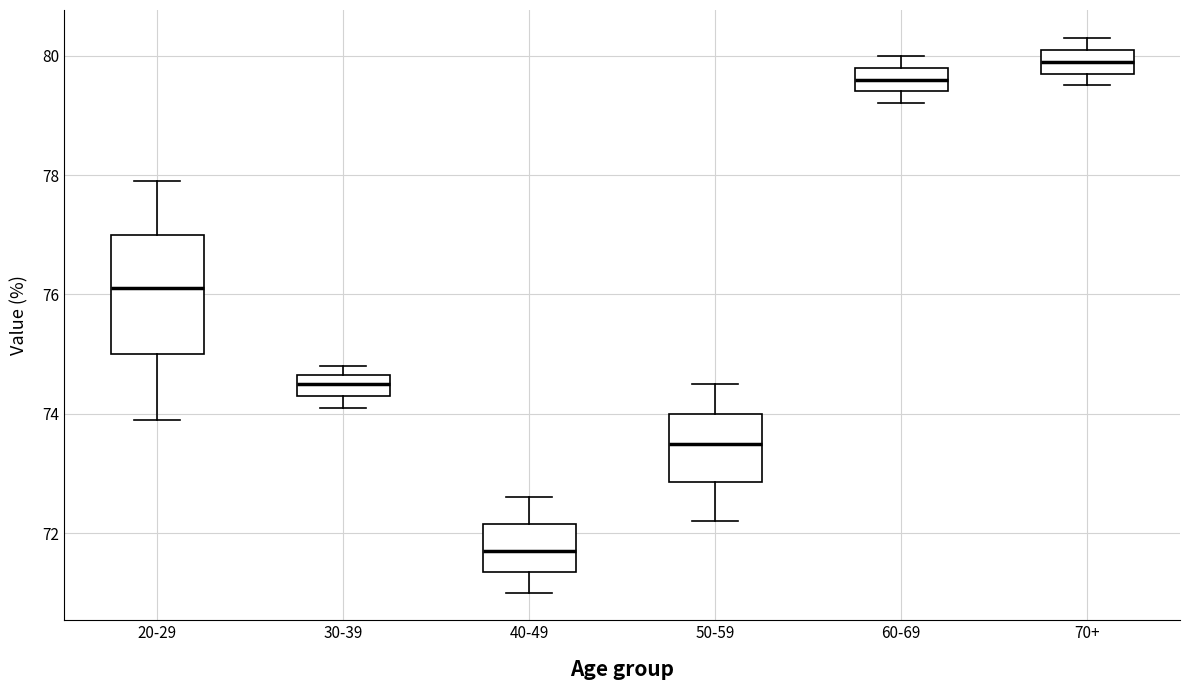

Reading left to right, read every box against the y-axis: the position of its median line, the range the box covers, and the ends of its whiskers. The values are not printed on the chart, so give them approximately, as read against the axis.

20-29: median 76.2, box 75.0 to 77.0, whiskers 74.0 to 78.0
30-39: median 74.6 (inside the box), box 74.4 to 74.6, whiskers 74.2 to 74.8
40-49: median 71.8, box 71.4 to 72.2, whiskers 71.0 to 72.6
50-59: median 73.6, box 72.8 to 74.0, whiskers 72.2 to 74.6
60-69: median 79.6, box 79.4 to 79.8, whiskers 79.2 to 80.0
70+: median 80.0, box 79.8 to 80.2, whiskers 79.6 to 80.4